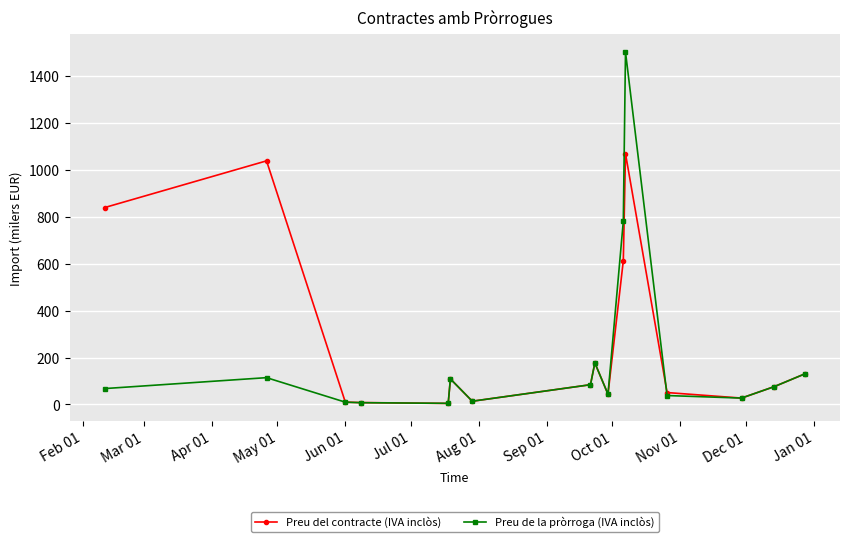

At how many categories does at least one series exceed 380?

4